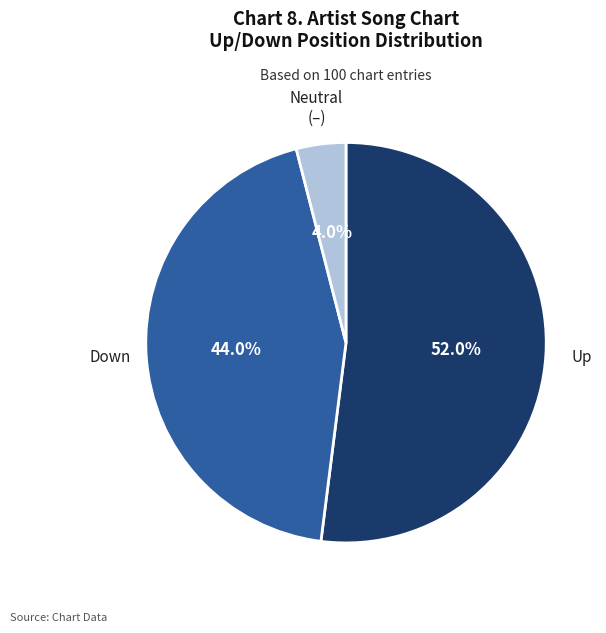

Is there a majority slice in this chart?

Yes